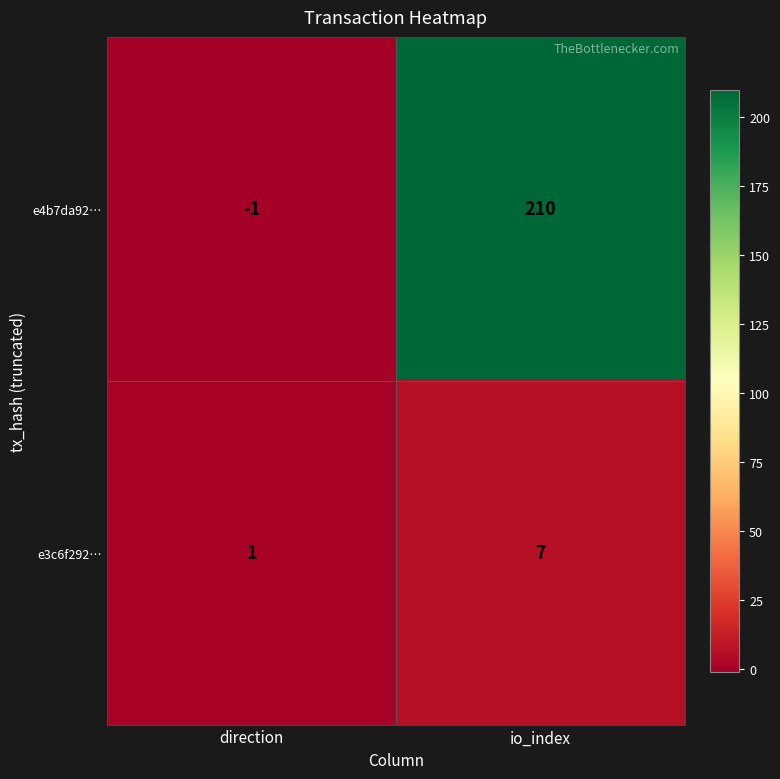

Is it true that e4b7da92… equals -1 at direction?

True